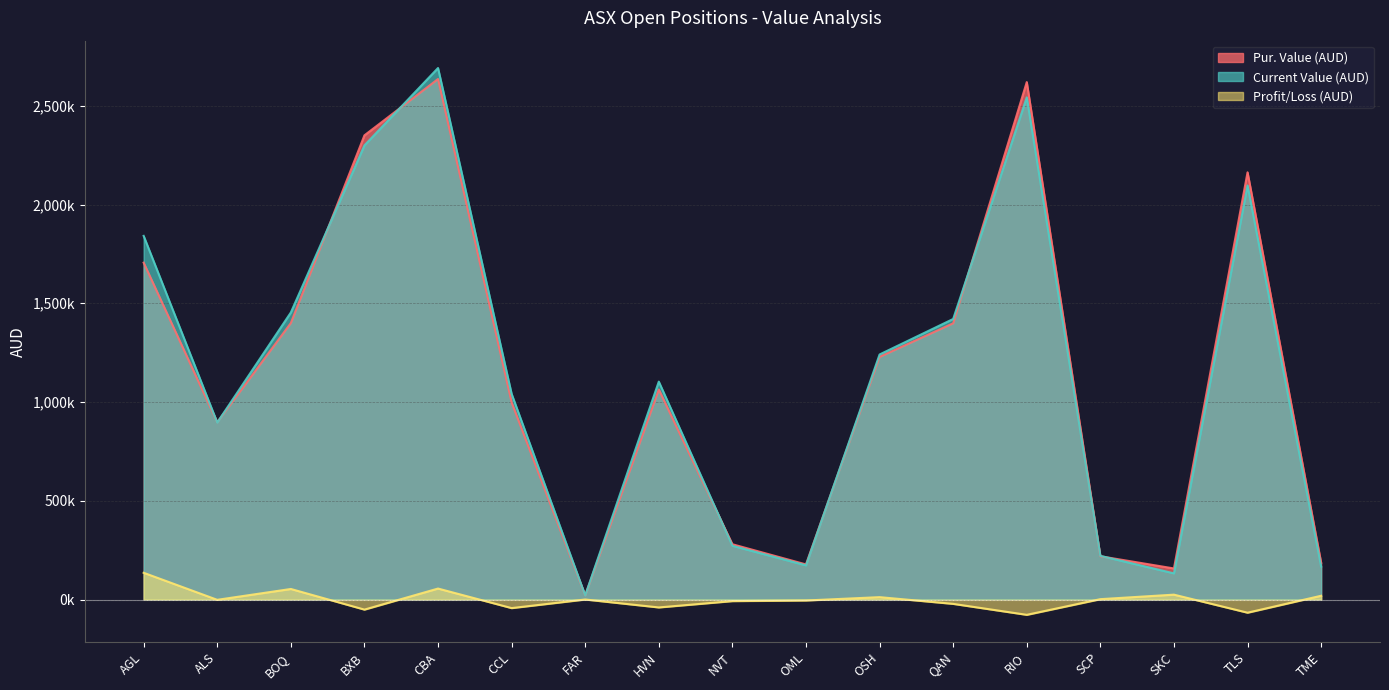

What position from the right is CCL?

12